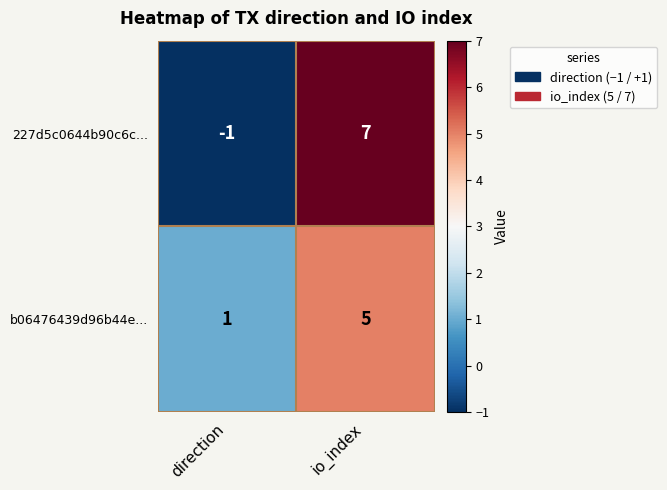

At which category is the sum across all series the highest?

io_index